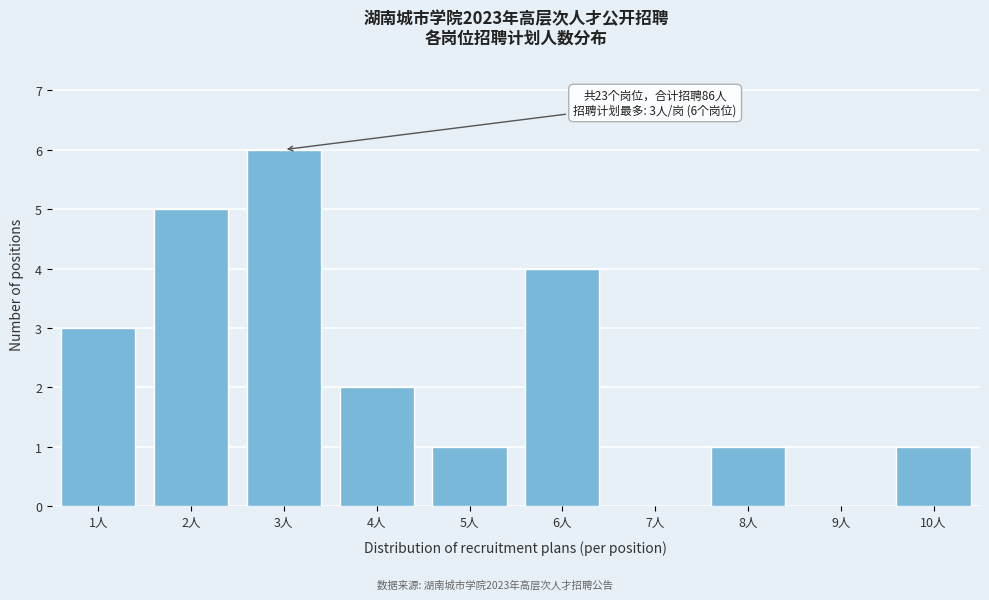

Reading left to right, what are all the values shown in this chart?

1人=3	2人=5	3人=6	4人=2	5人=1	6人=4	7人=0	8人=1	9人=0	10人=1